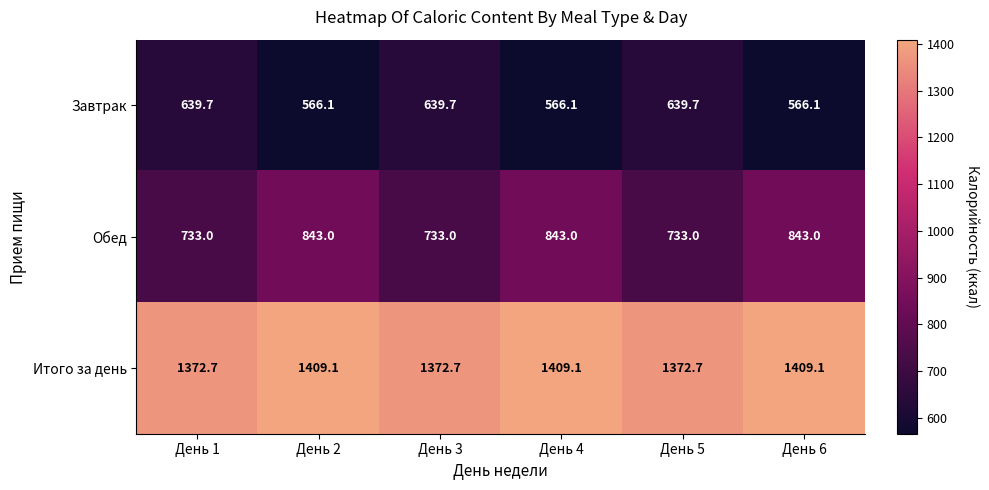

True or false: Завтрак has a value of 639.7 at День 1.

True